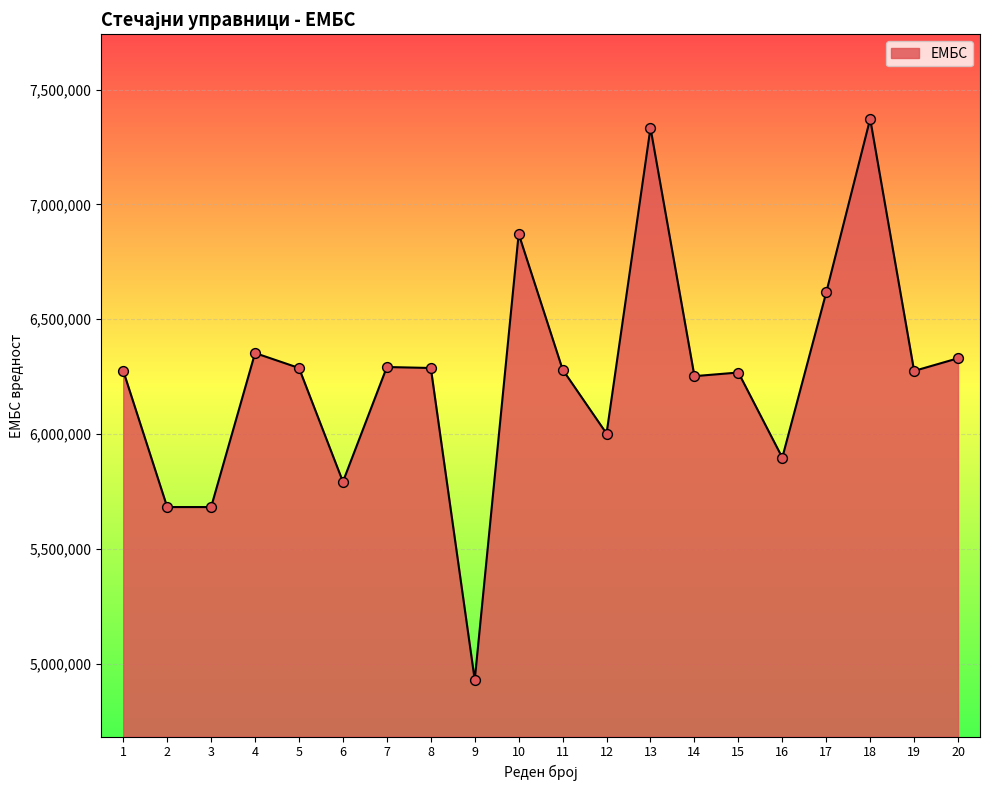

Between 10 and 20, which is larger?

10